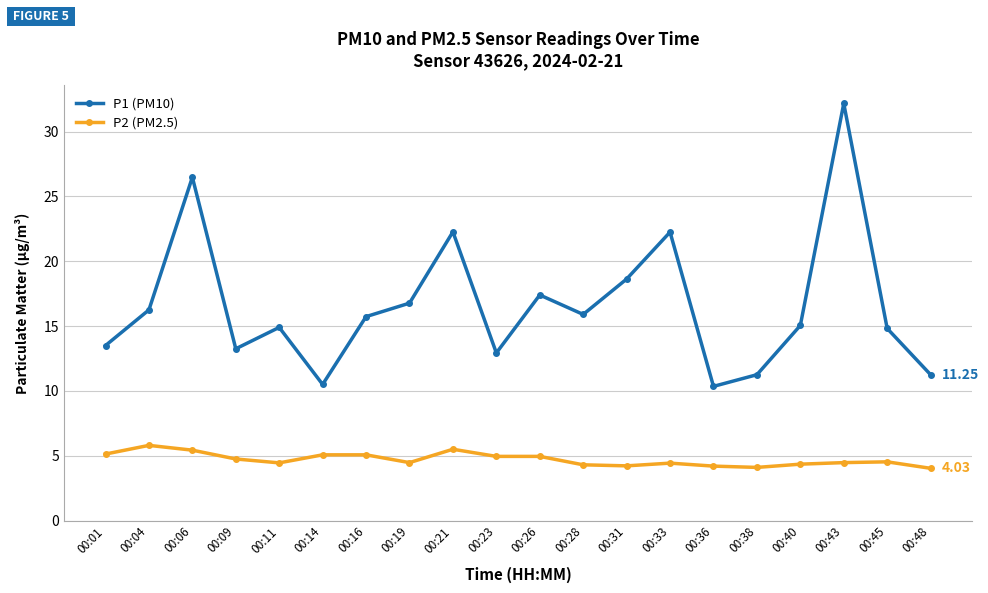

What value does the P1 (PM10) series have at 00:45?

14.8